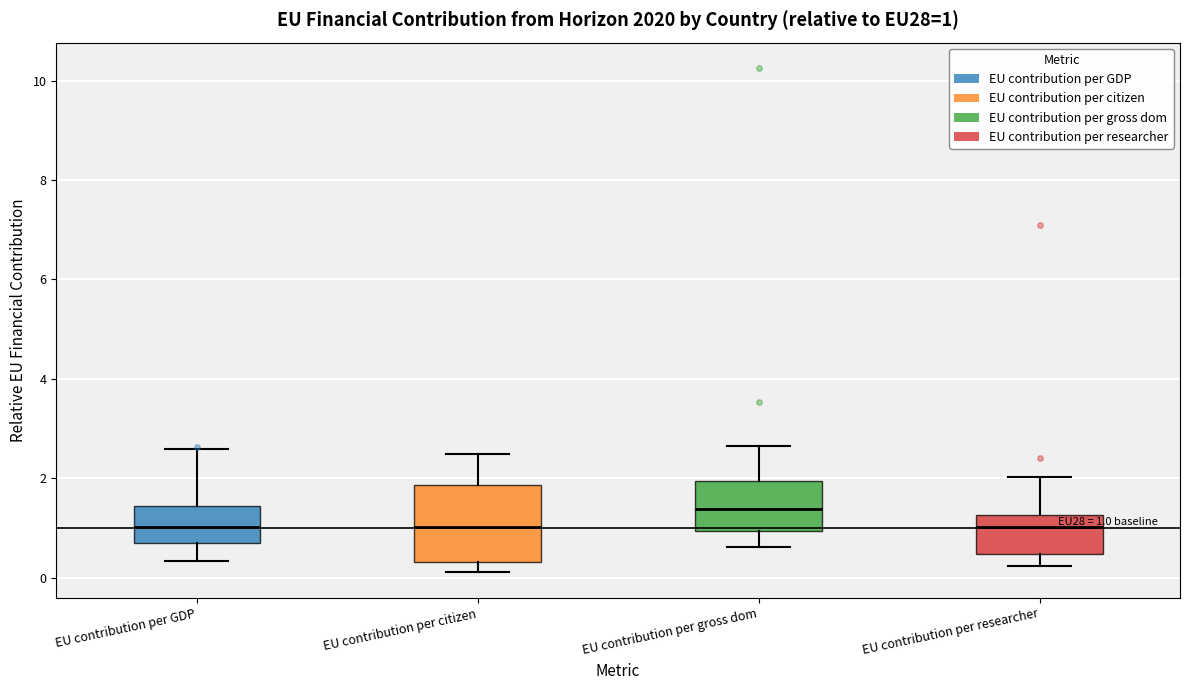

Comparing the boxes themselves (not the whiskers), which one is the tallest?

EU contribution per citizen